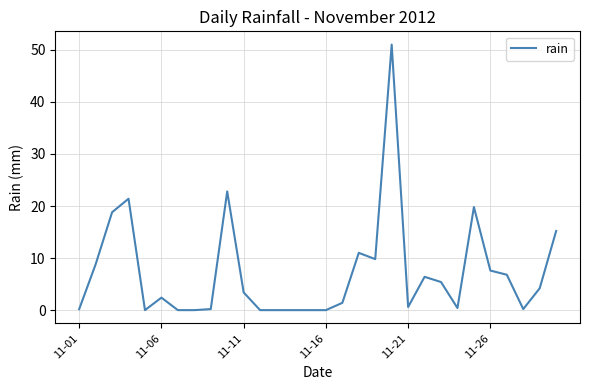

Is this an area chart (filled region under the line)?

No